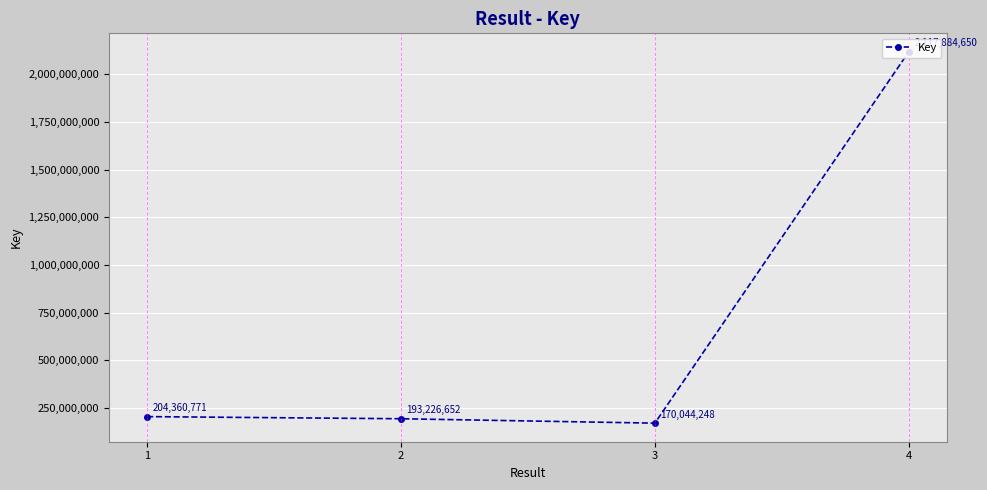

Which has a higher value, 3 or 4?

4